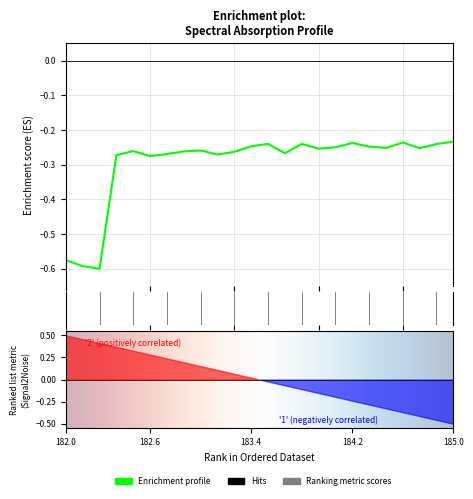

Is it true that the value at 183.2863821962 is -0.3?

True